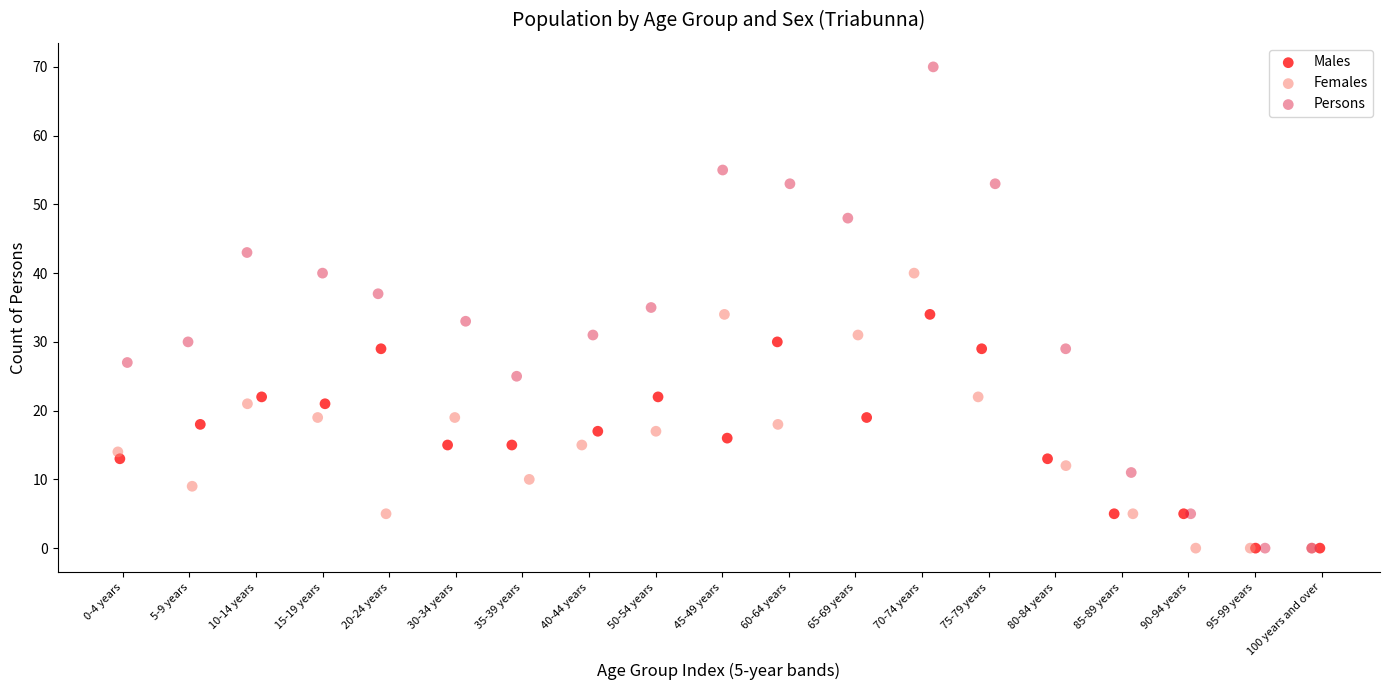

Which series reaches the maximum Y coordinate?

Persons